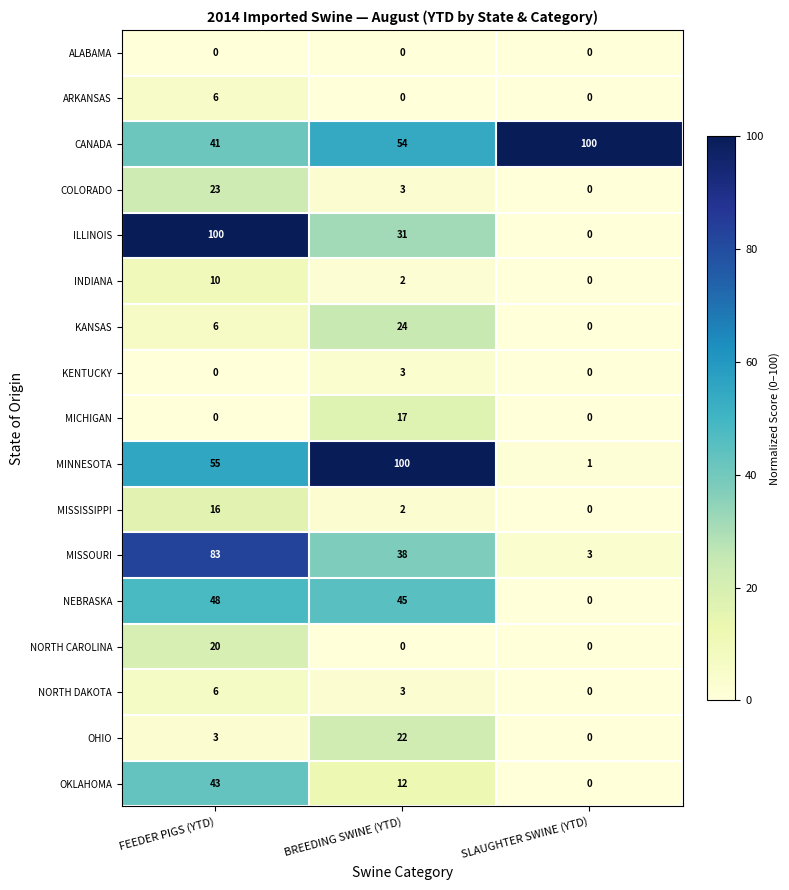

What is the difference between the maximum and minimum values in the MISSISSIPPI series?

16